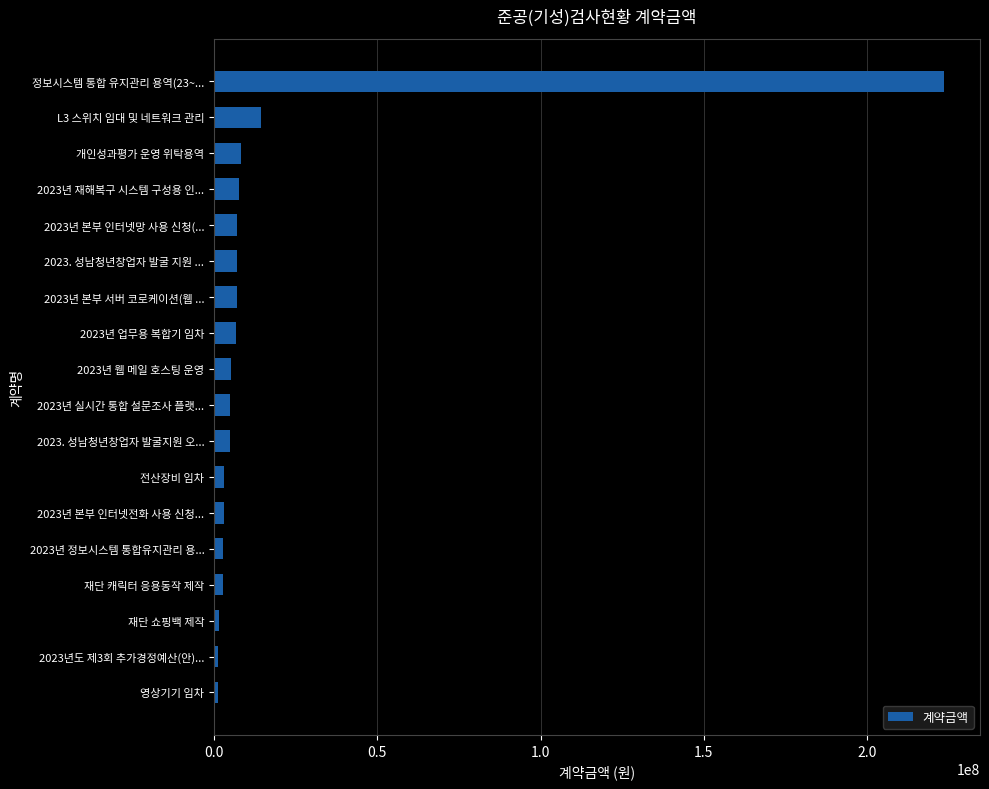

What is the label of the 3rd bar from the top?

개인성과평가 운영 위탁용역